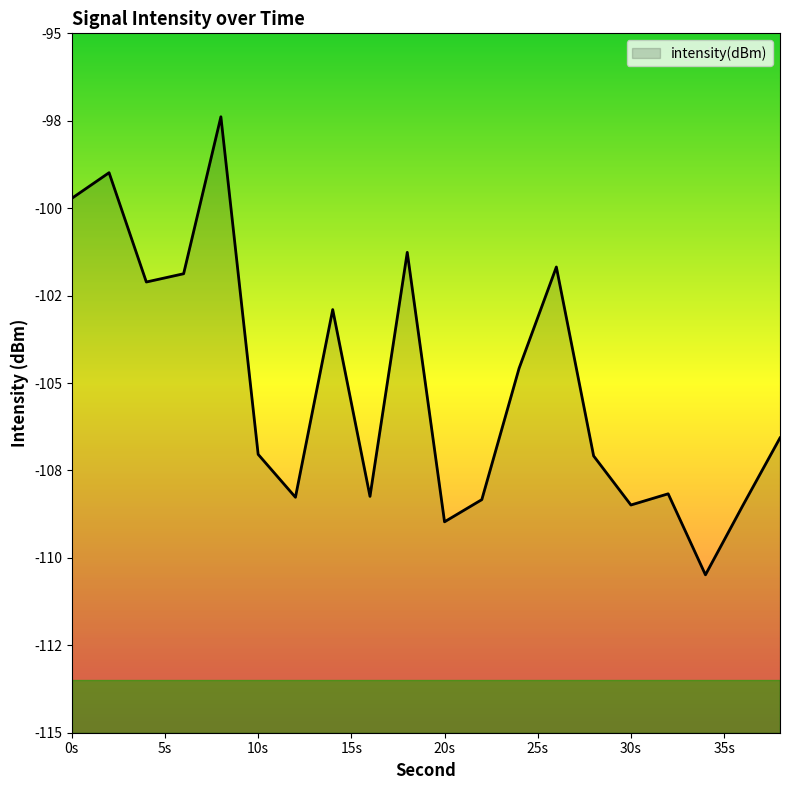

How many points are lower than both their immediate neighbors (excluding endpoints)?

6